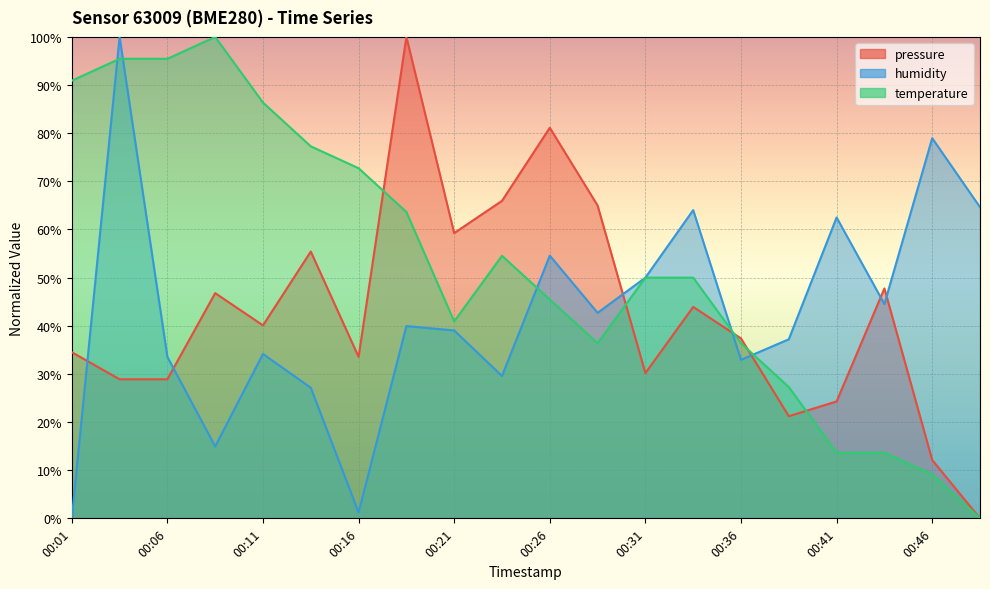

What is the total value across all series at 00:11?

160.6